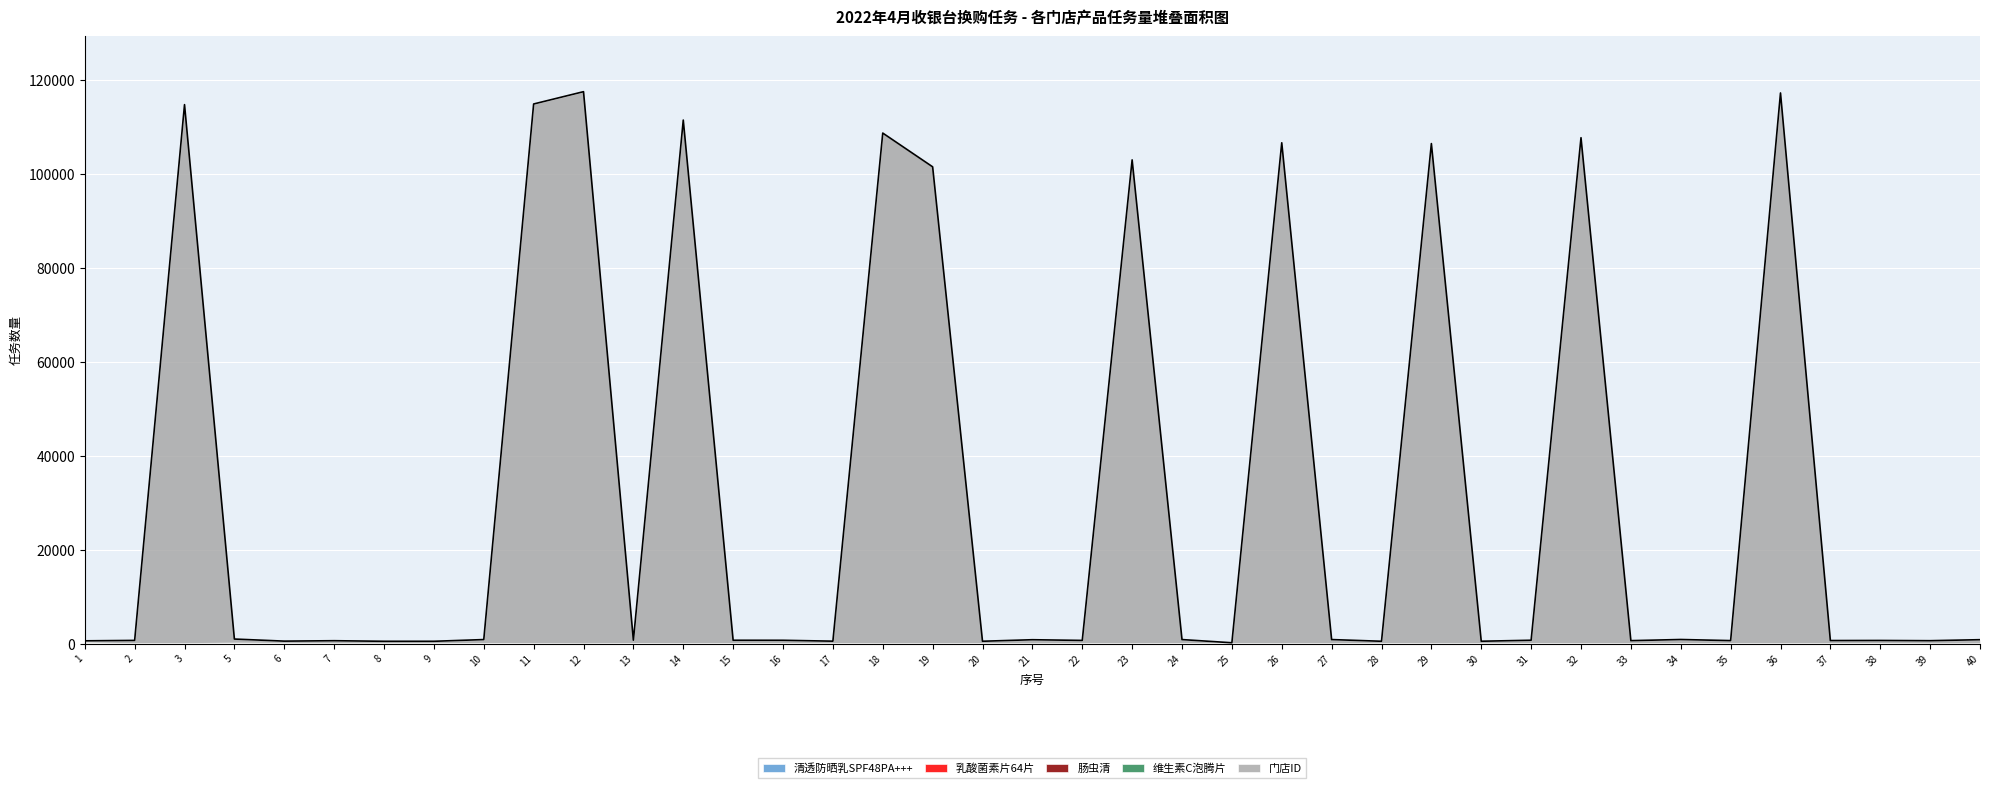

How many data points does each series have?

39